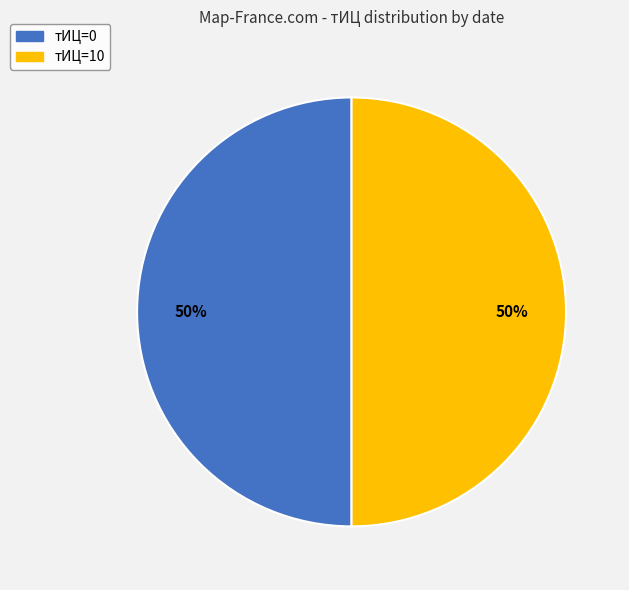

Count the number of slices in the pie.

2